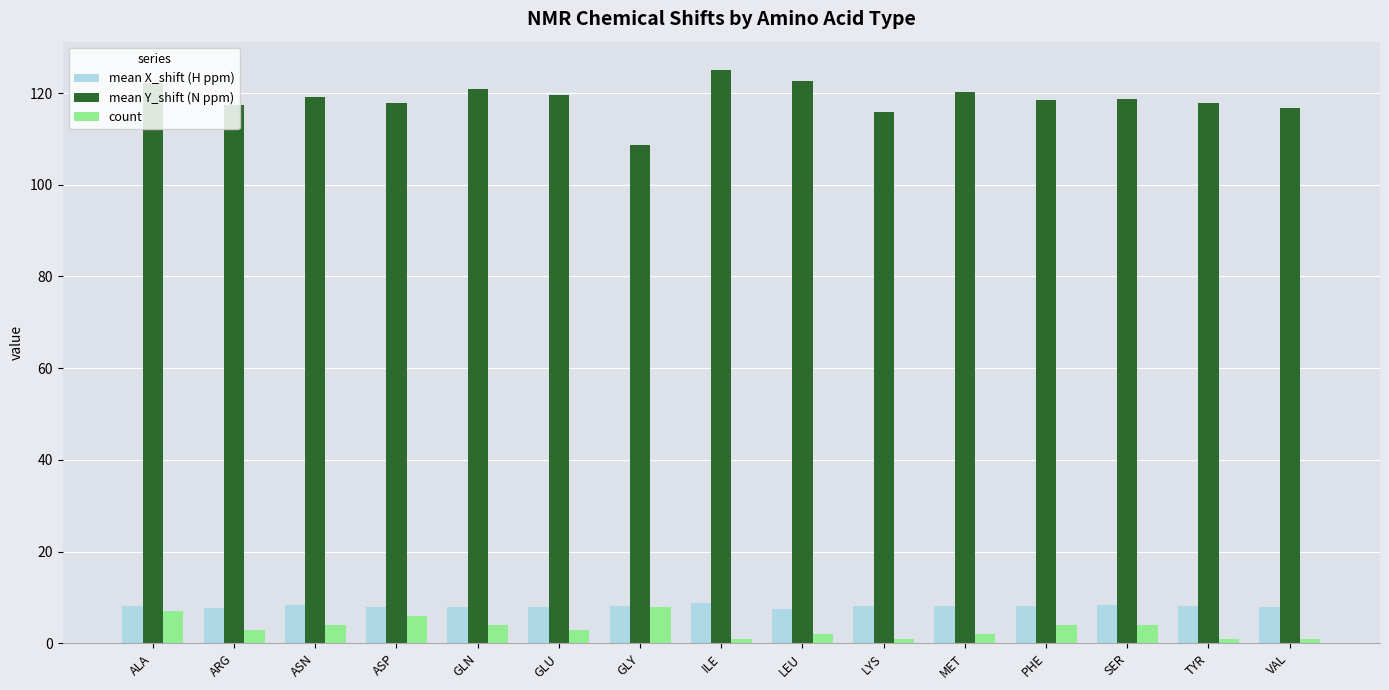

The value of mean X_shift (H ppm) at ASP is 7.9. True or false?

True